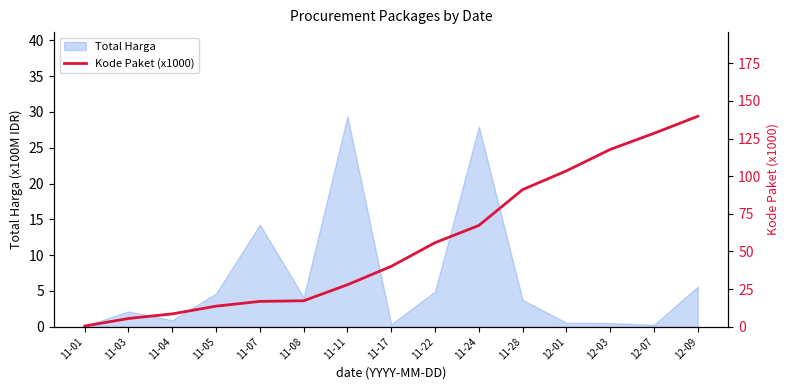

At which label does Total Harga reach its peak?

11-11